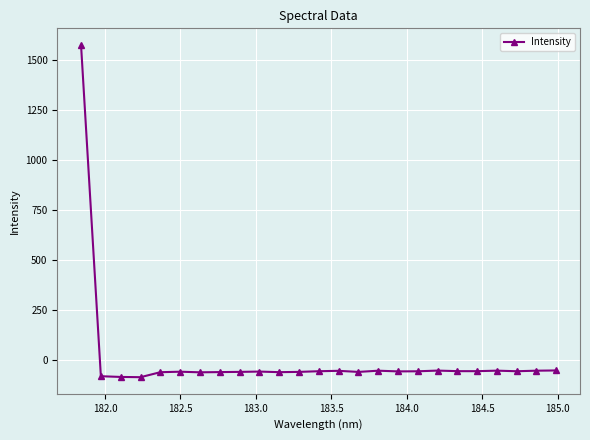

What is the average value?

3.4